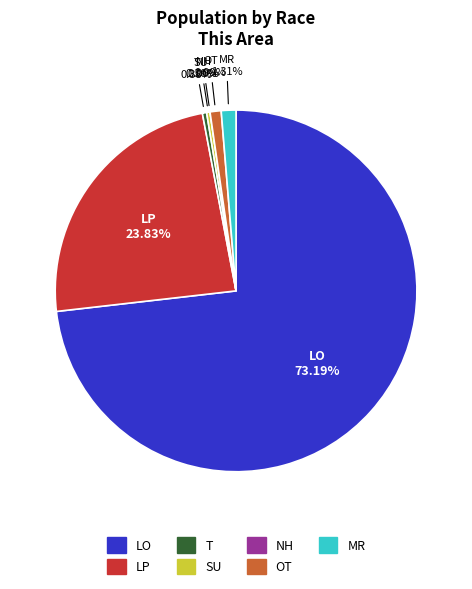

Is it true that Two or More Races is 1% of the pie?

True